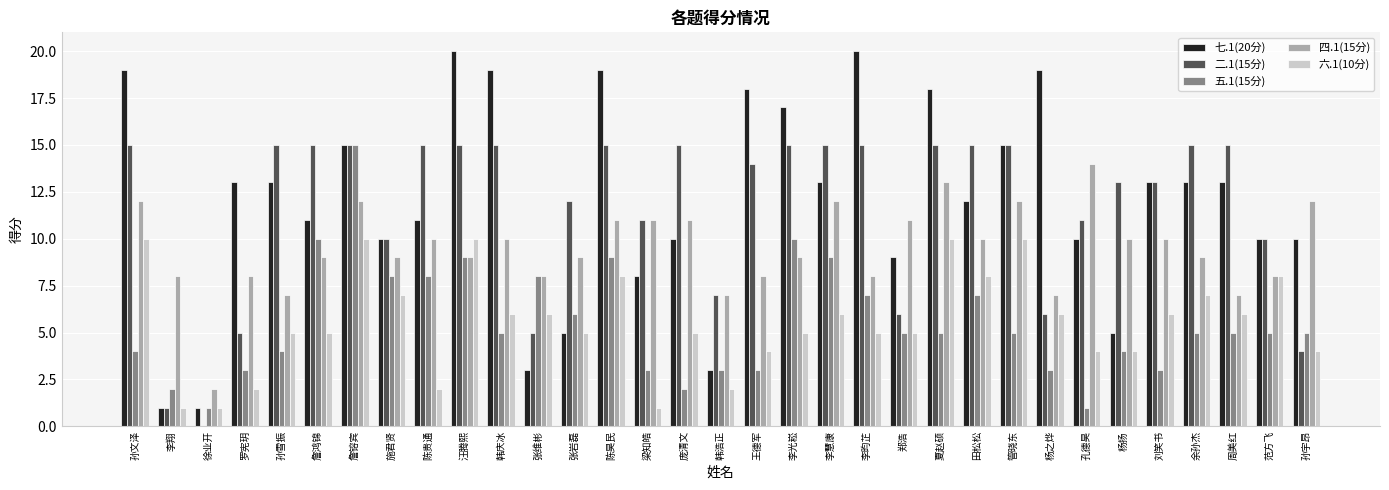

Are the bars grouped side by side (vs. stacked)?

Yes